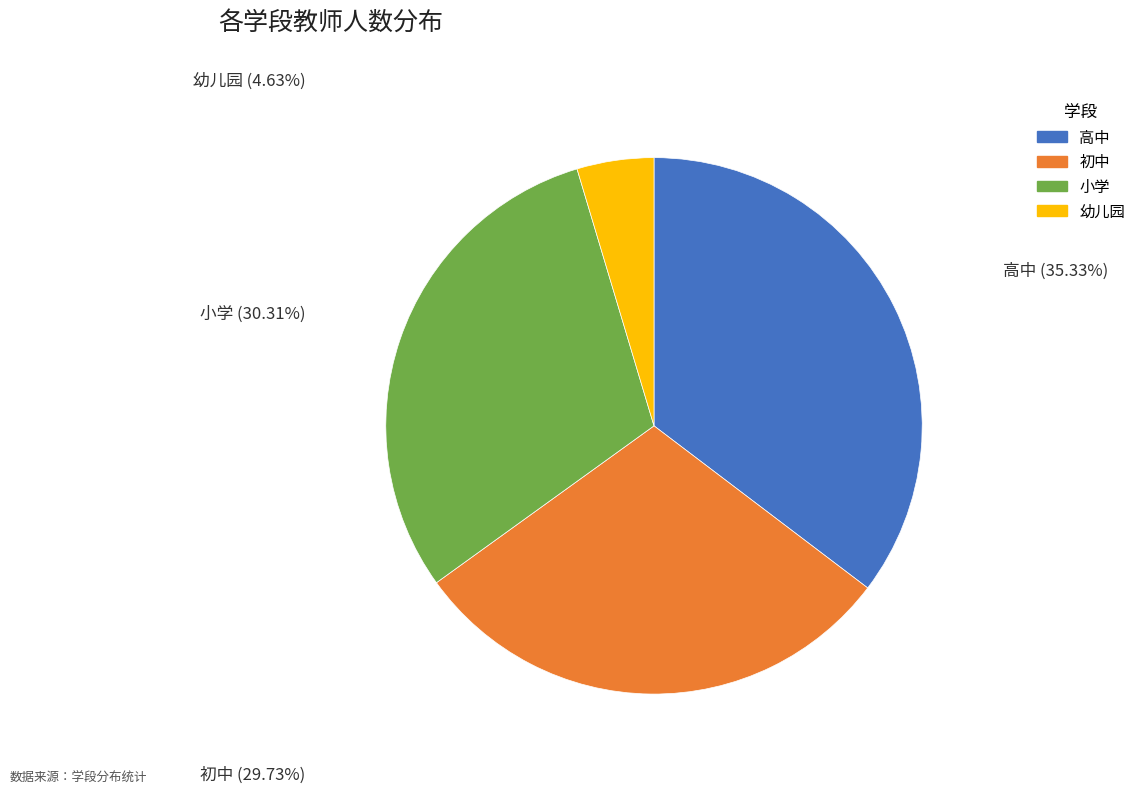

Which category has the biggest portion of the pie?

高中